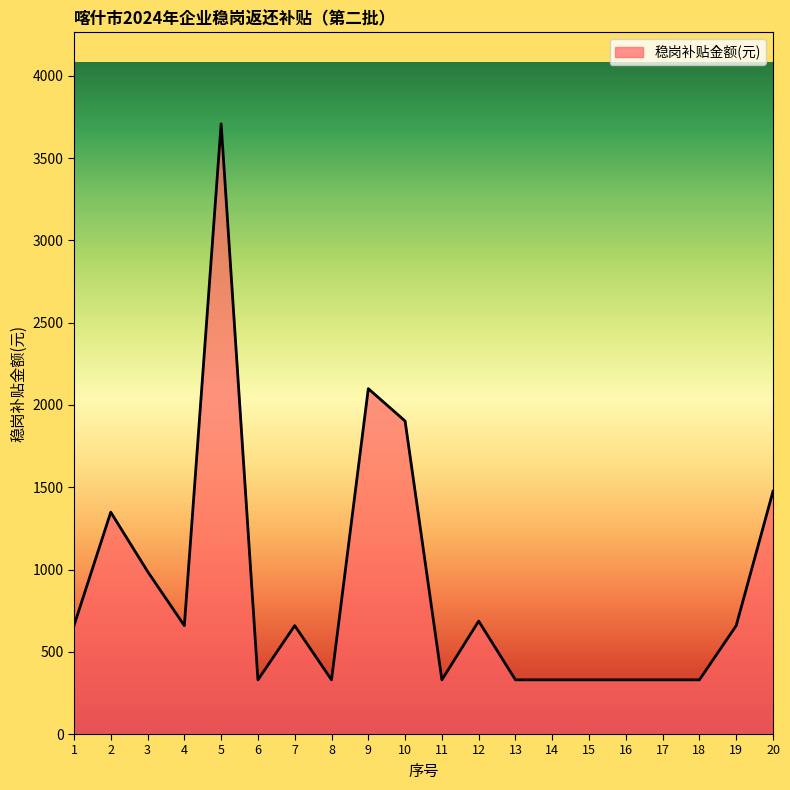

What is the change in value from 5 to 20?

-2233.7